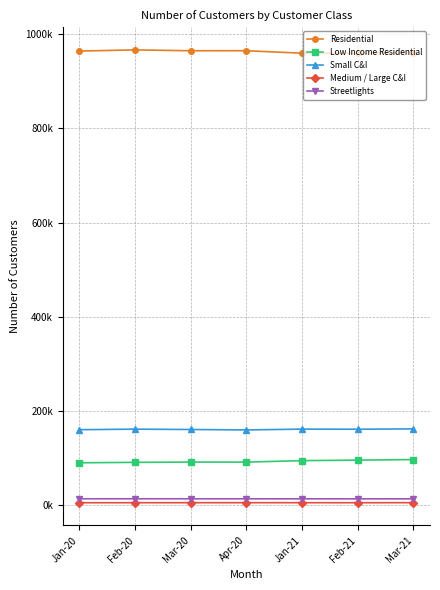

Which category has the lowest value in the Streetlights series?

Feb-21